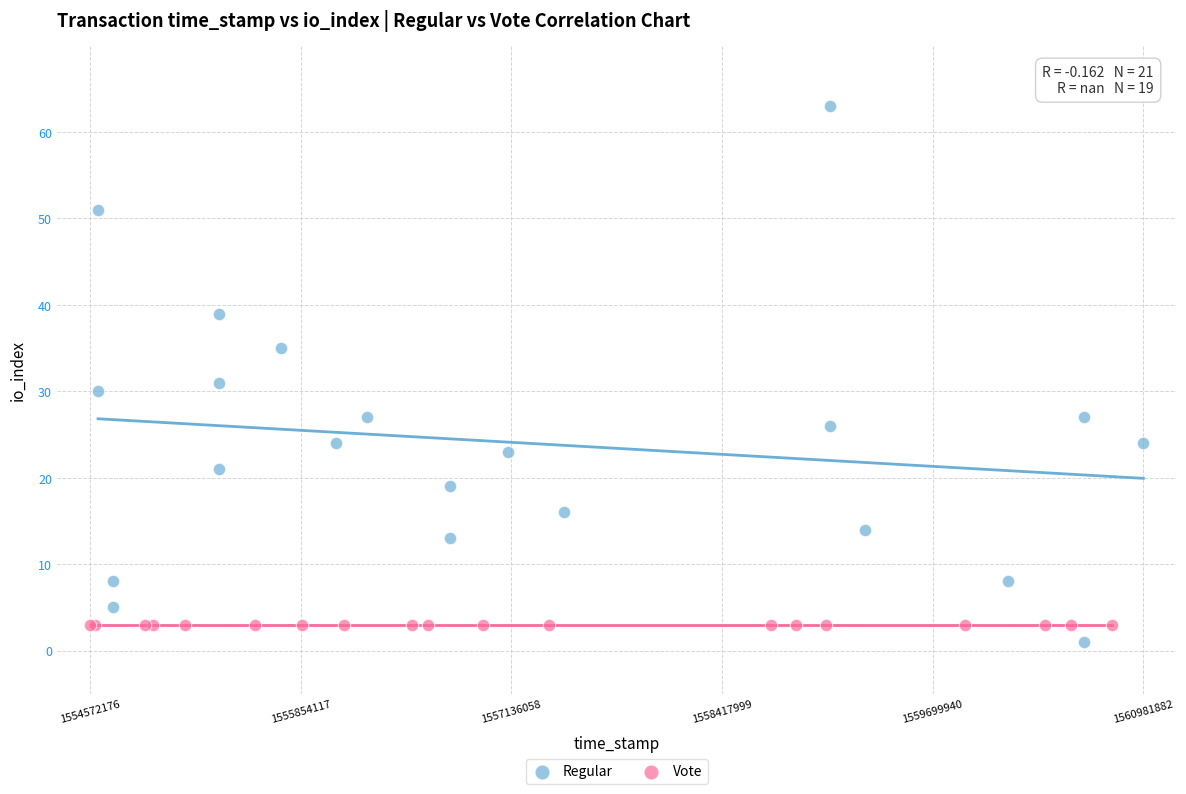

Which series reaches the maximum Y coordinate?

Regular